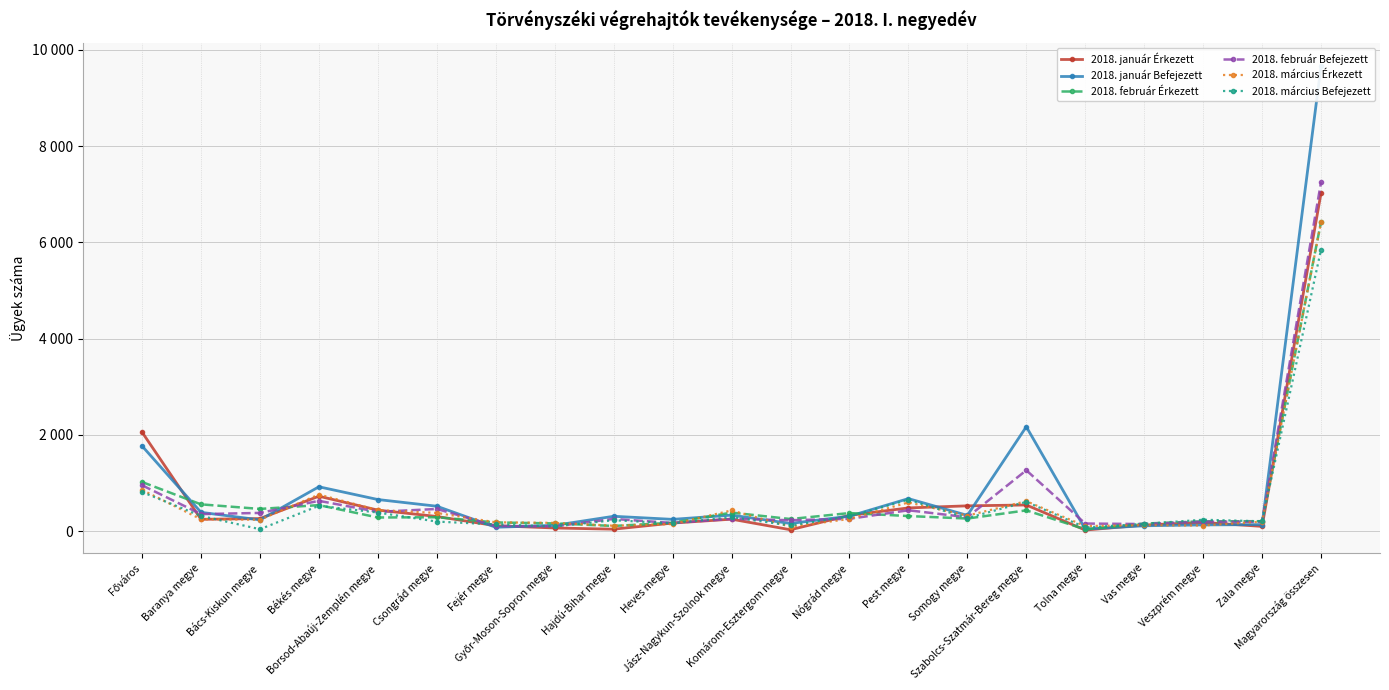

Where does the 2018. február Érkezett series first go above 285?

Főváros